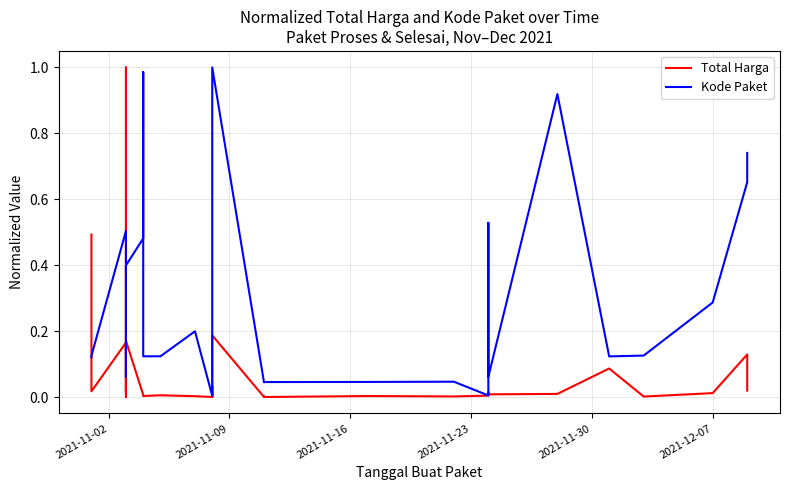

What is the difference between the highest and lowest values at 2021-12-07?

0.3